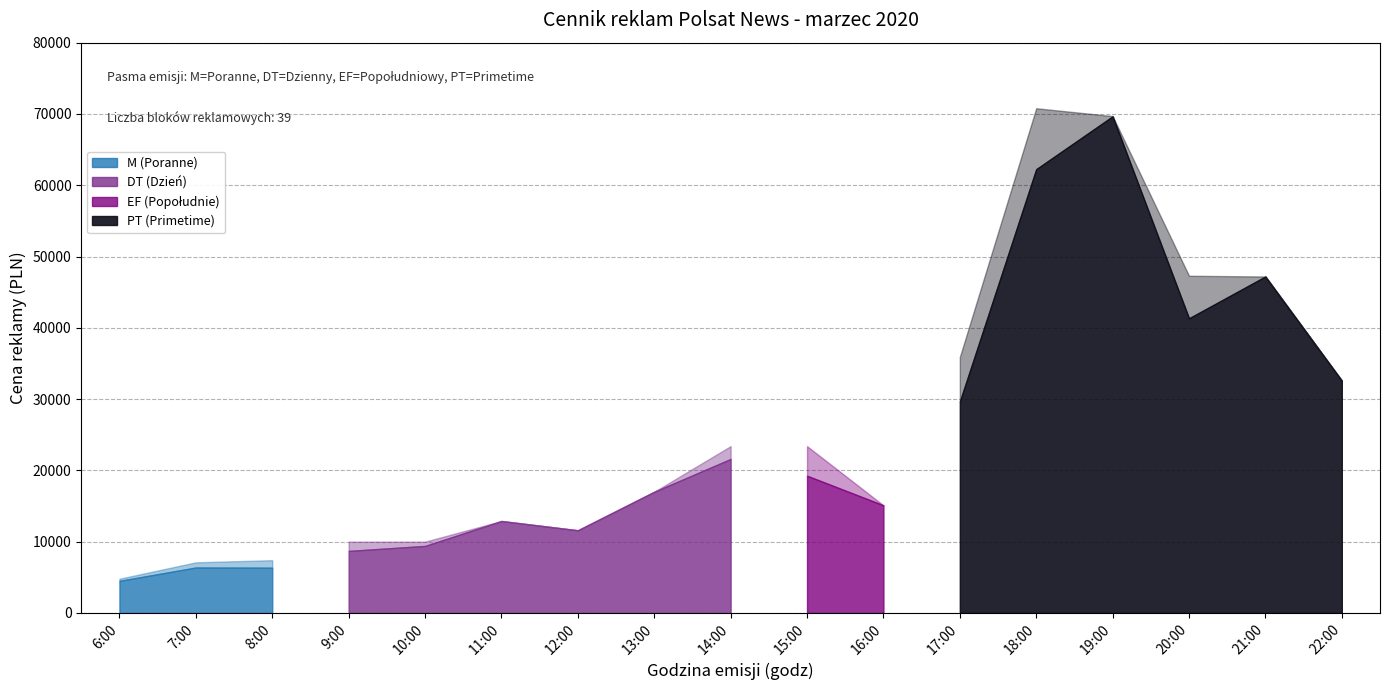

True or false: PT (Primetime) and M (Poranne) intersect in this chart.

False